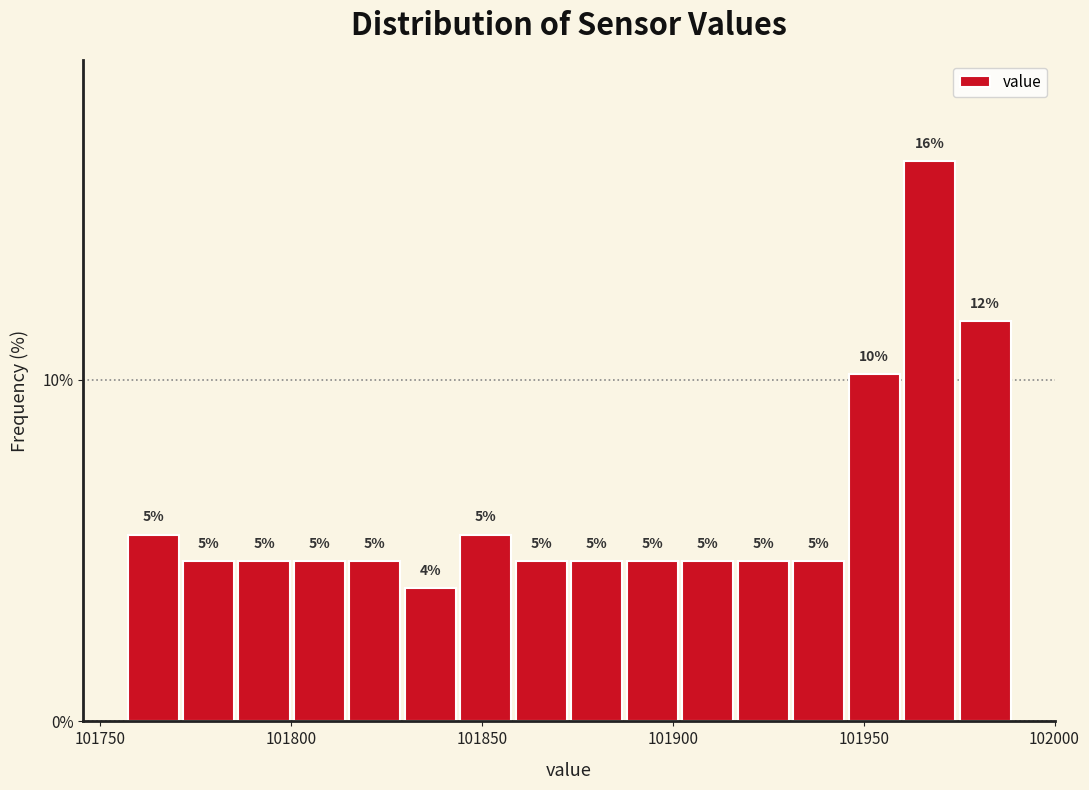

Read against the x-axis, roughly where is the centre of the tallest bar?

101965